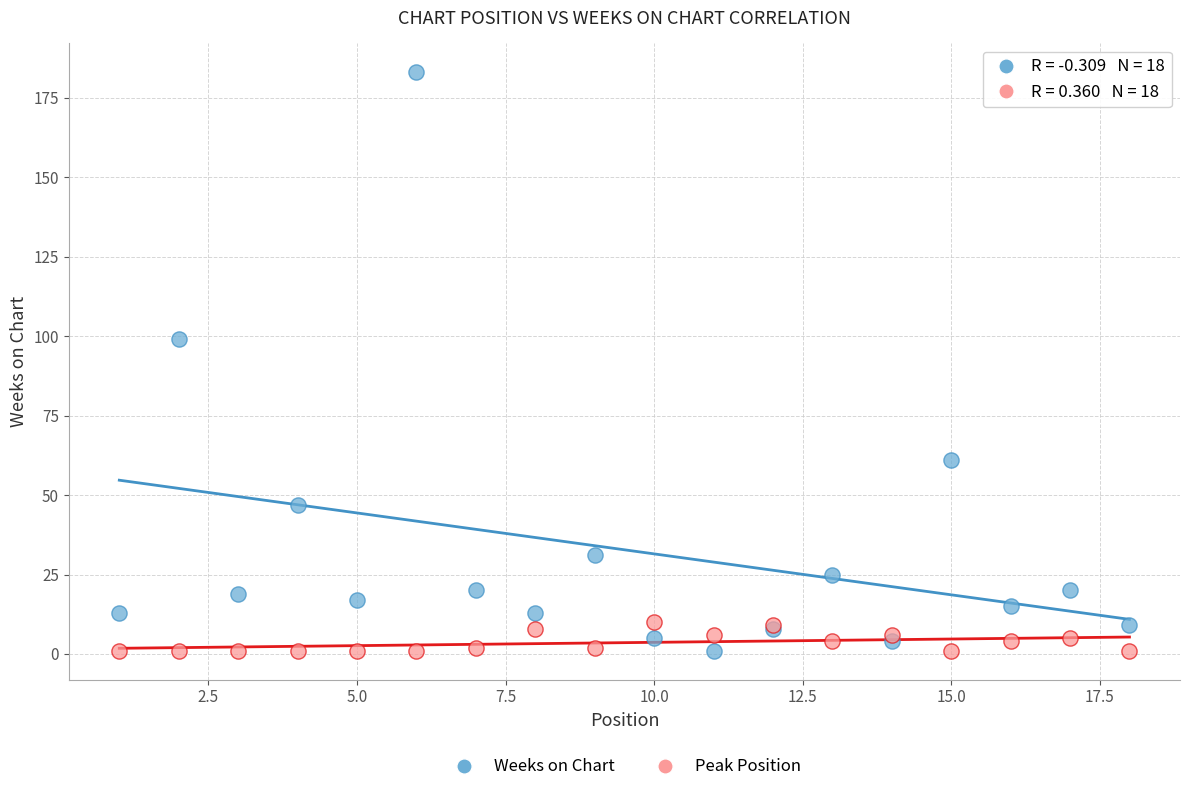

Which series reaches the maximum Y coordinate?

Weeks on Chart